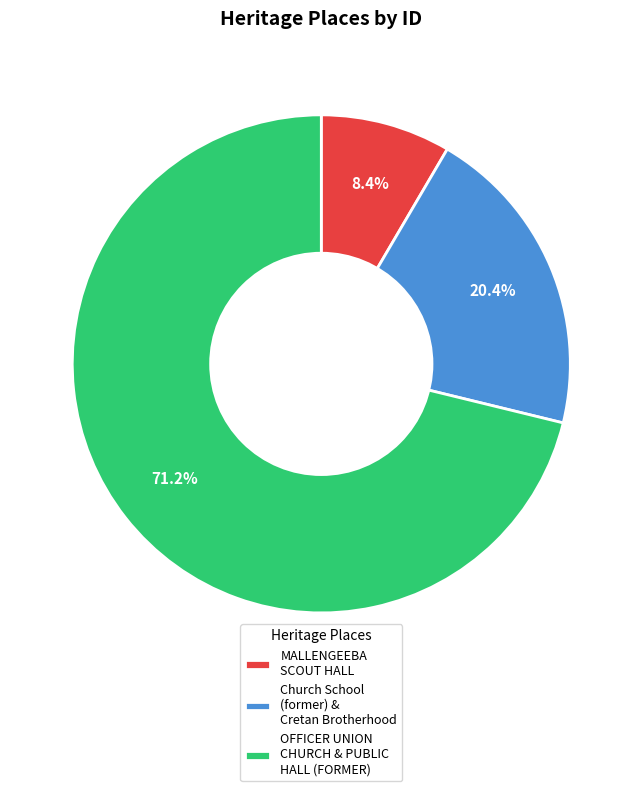

Count the number of slices in the pie.

3